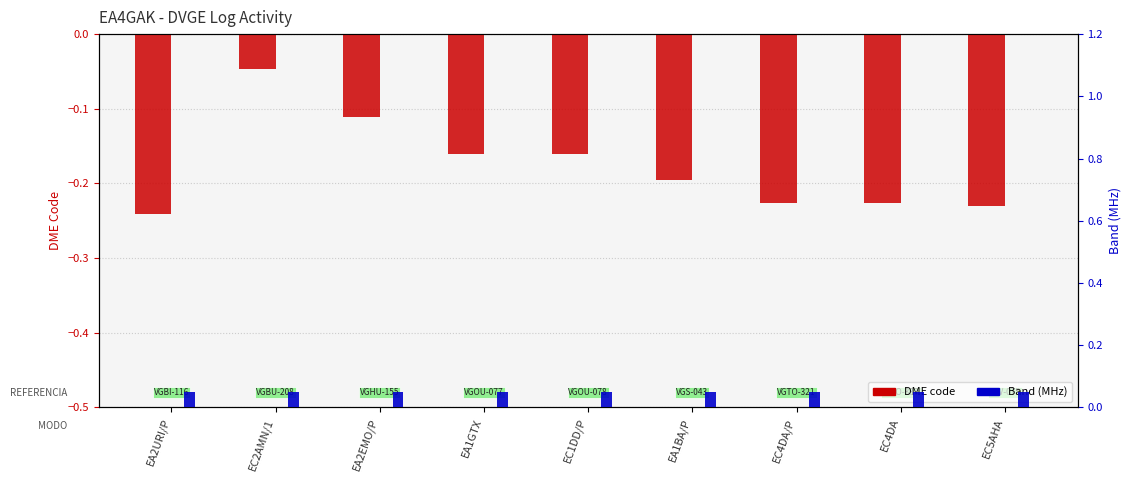

Is it true that DME code equals -0.2 at EC1DD/P?

True